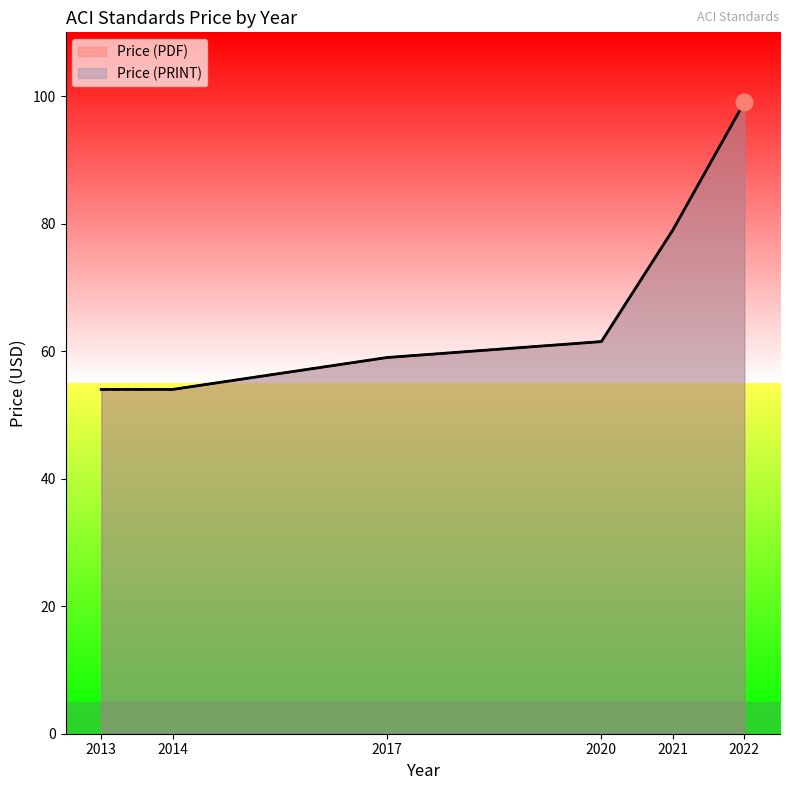

True or false: Price (PDF) has a value of 11.7 at 2013.

False